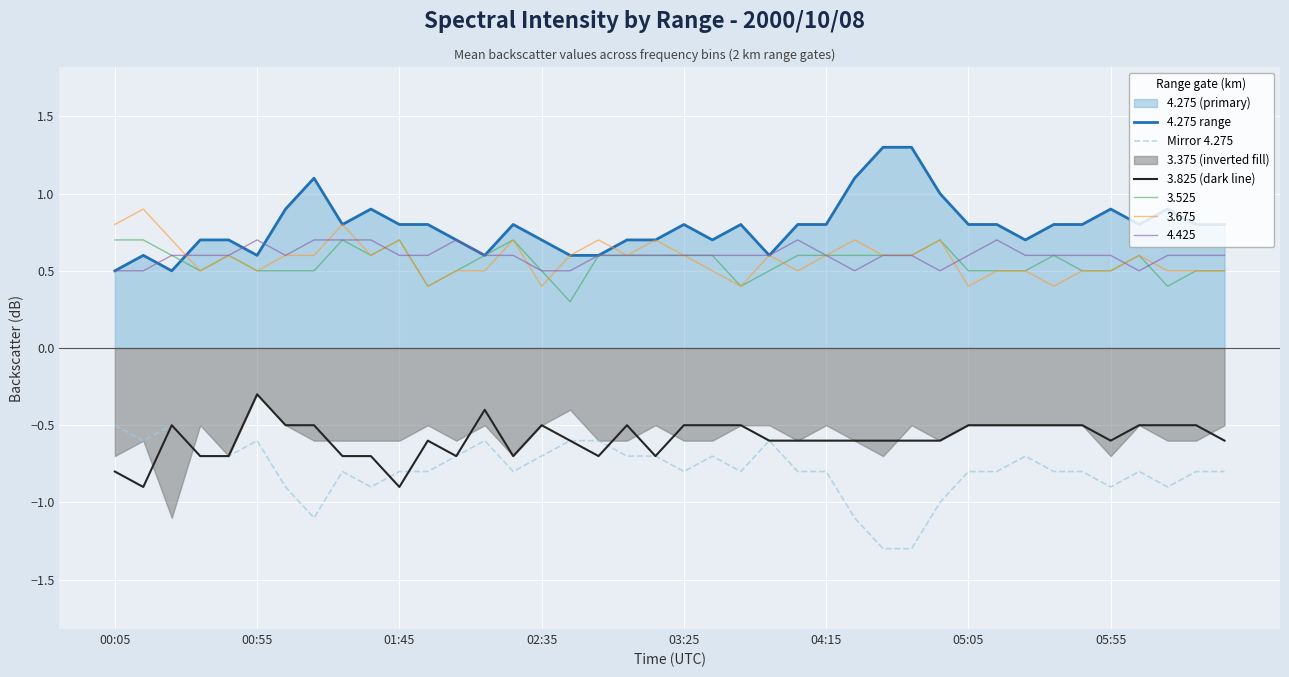

True or false: 3.825 (dark line) has more than 1 interior local peaks.

True